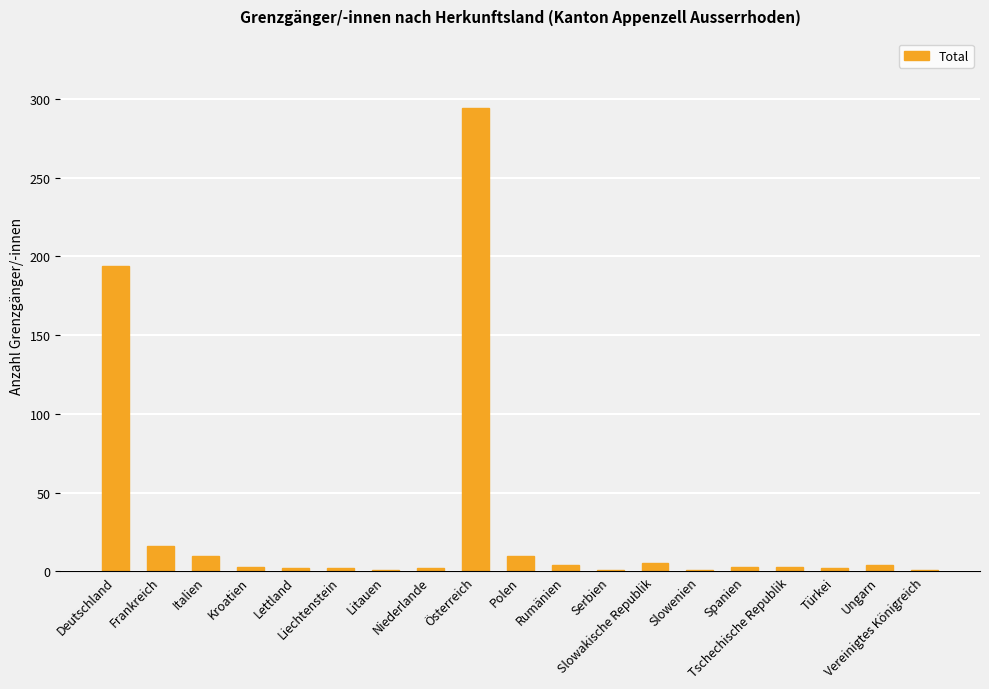

What is the sum of all values?

558